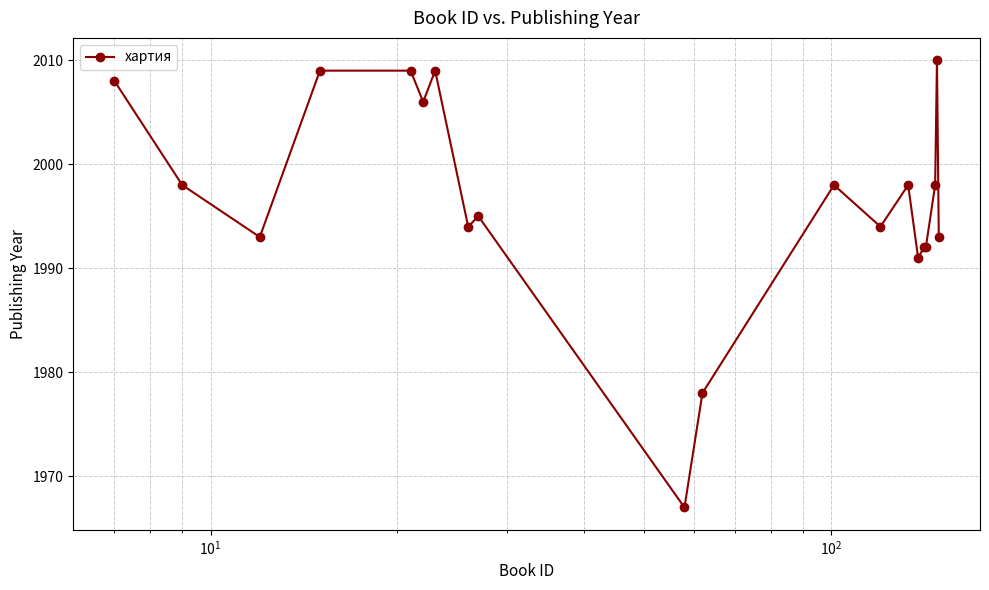

What is the value of the 4th point from the left?

2009